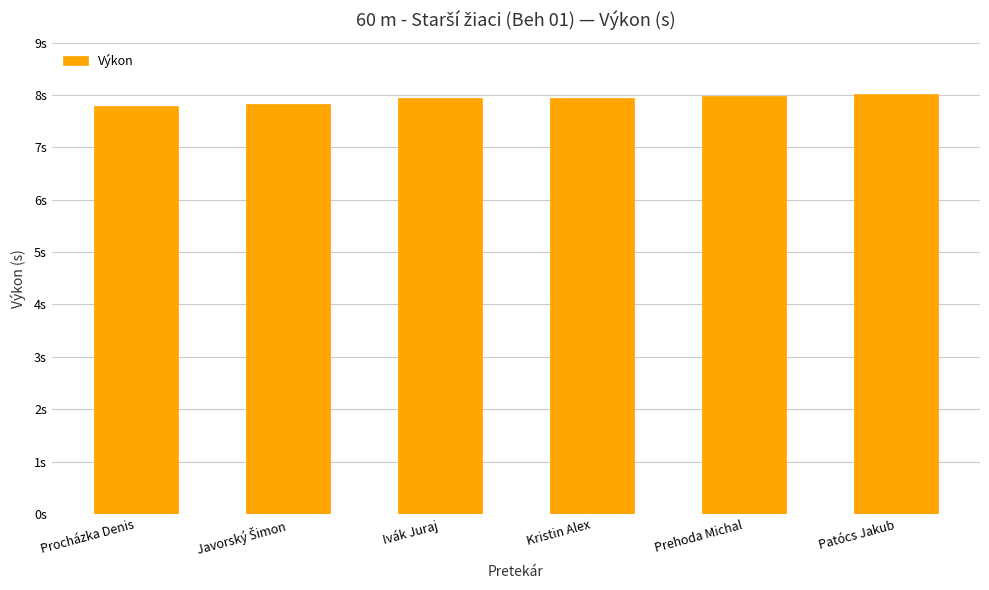

Are the bars horizontal?

No